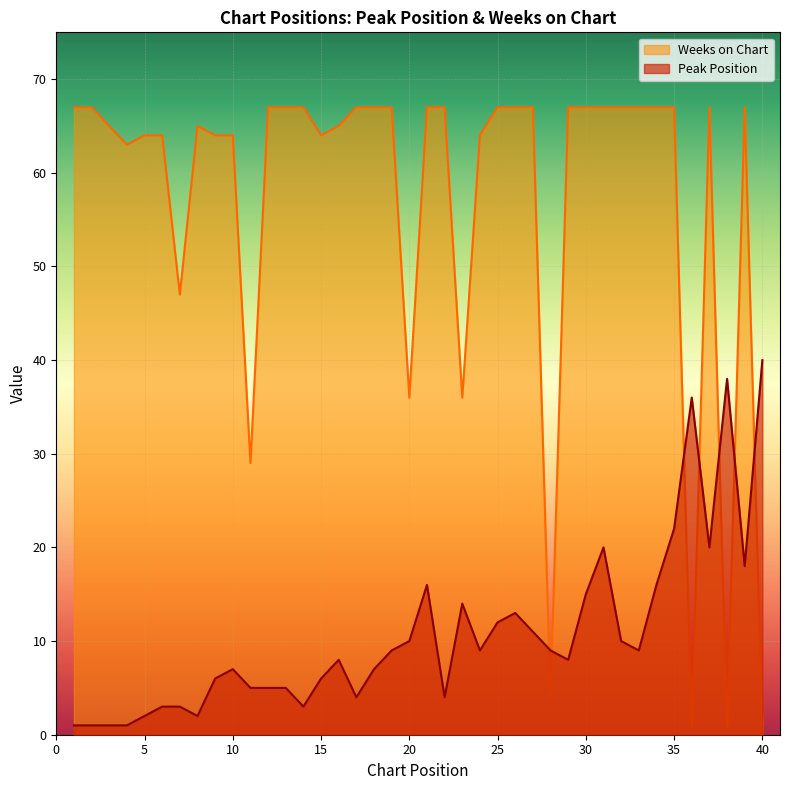

What are all the series names shown in the legend?

Weeks on Chart, Peak Position